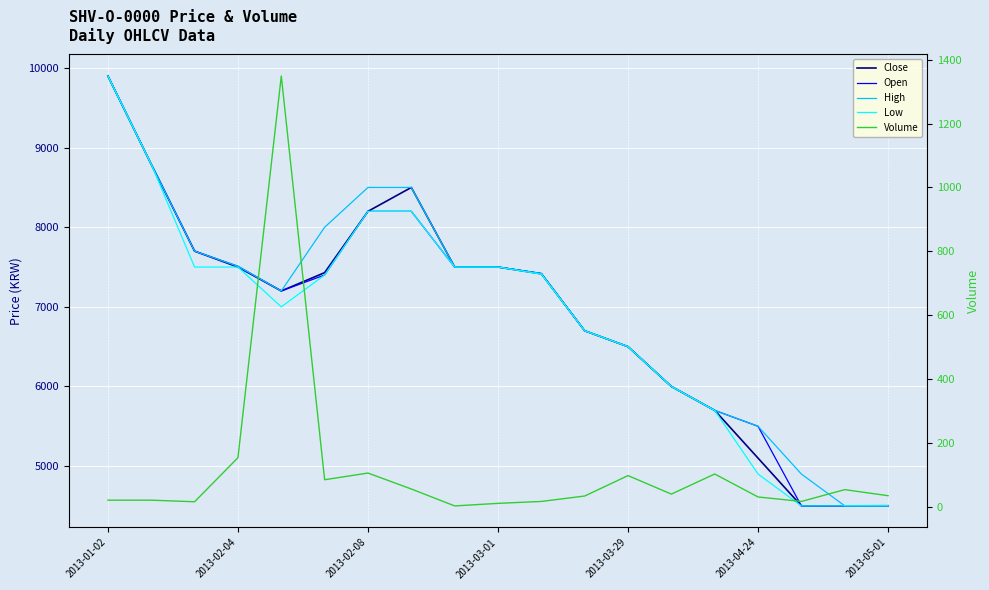

Which has a higher value, 17 or 16?

17